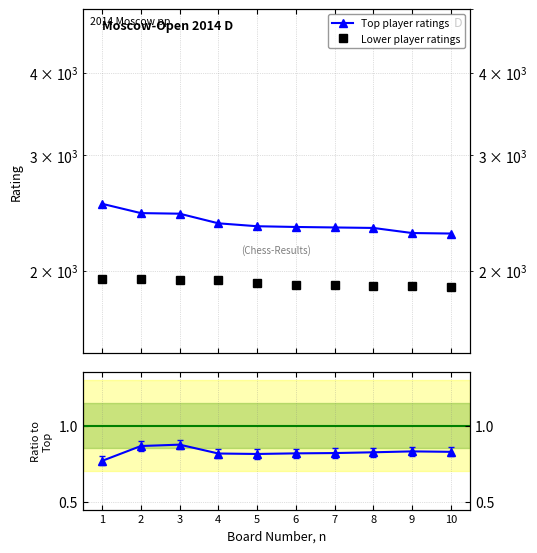

What is the difference between the maximum and second lowest values in the Ratio series?

0.1